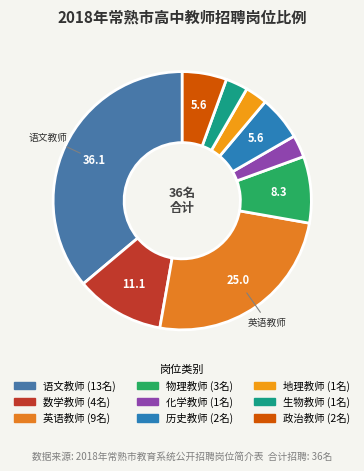

Count the number of slices in the pie.

9